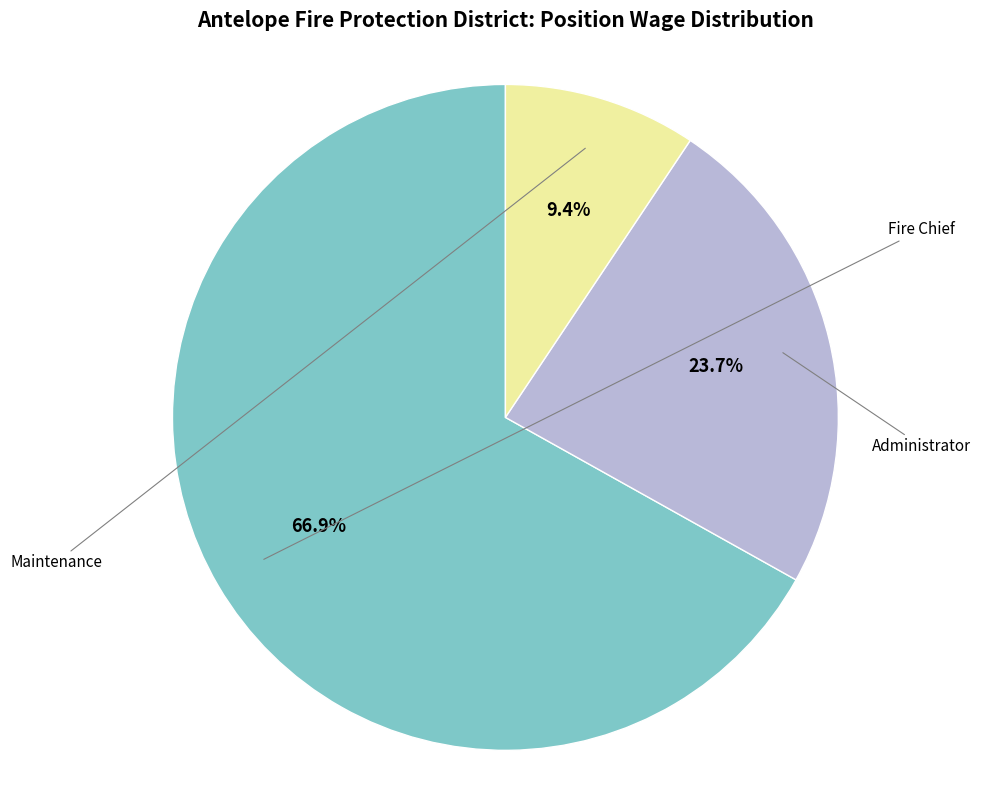

Does any single category account for the majority?

Yes